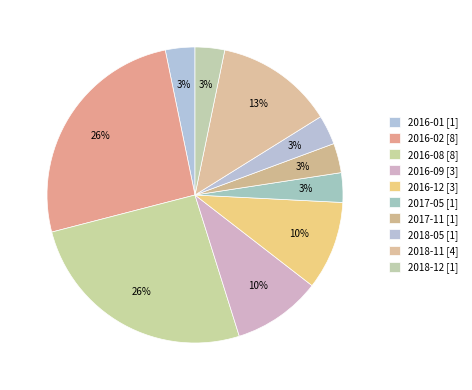

What is the largest slice in the pie chart?

2016-02